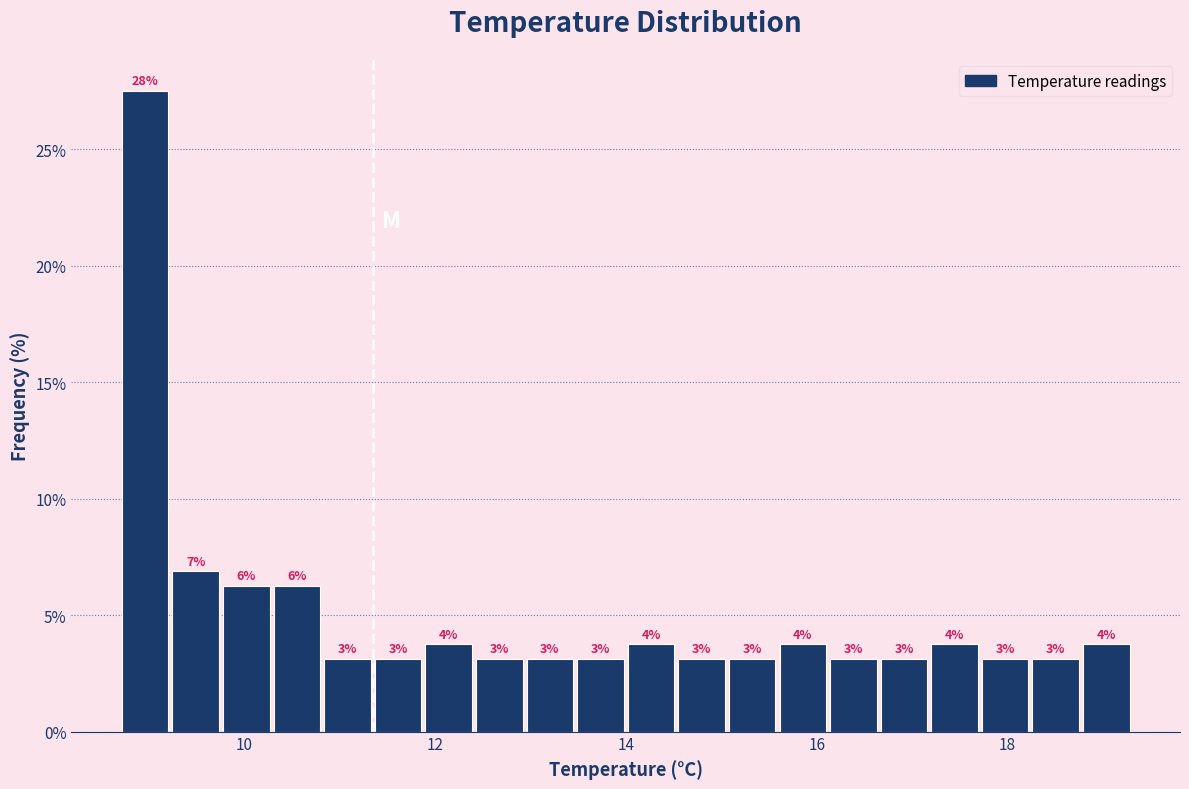

Read against the x-axis, roughly where is the centre of the tallest bar?

9.0